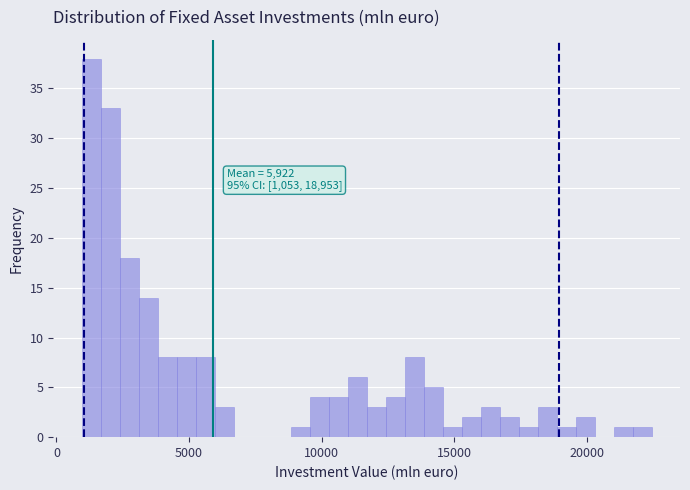

Read against the x-axis, roughly where is the centre of the tallest bar?

1500